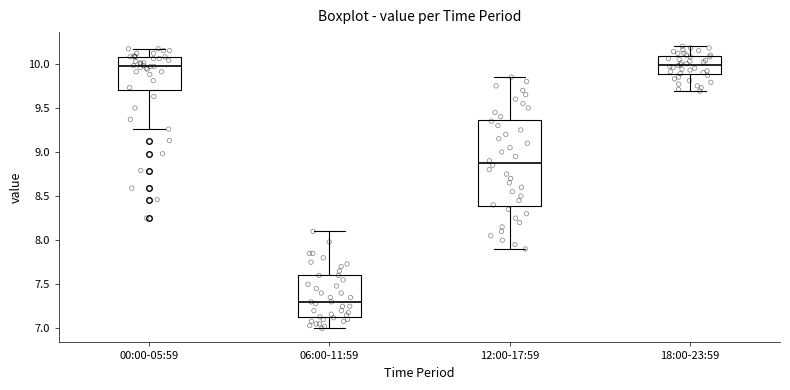

Which box is the tallest, from its lower edge to its upper edge?

12:00-17:59